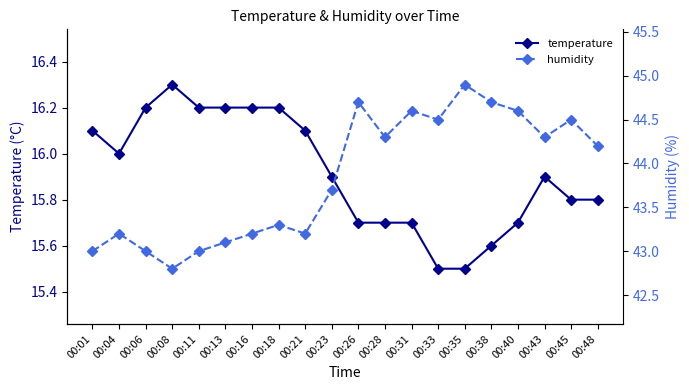

How many interior local valleys does the humidity series have?

5